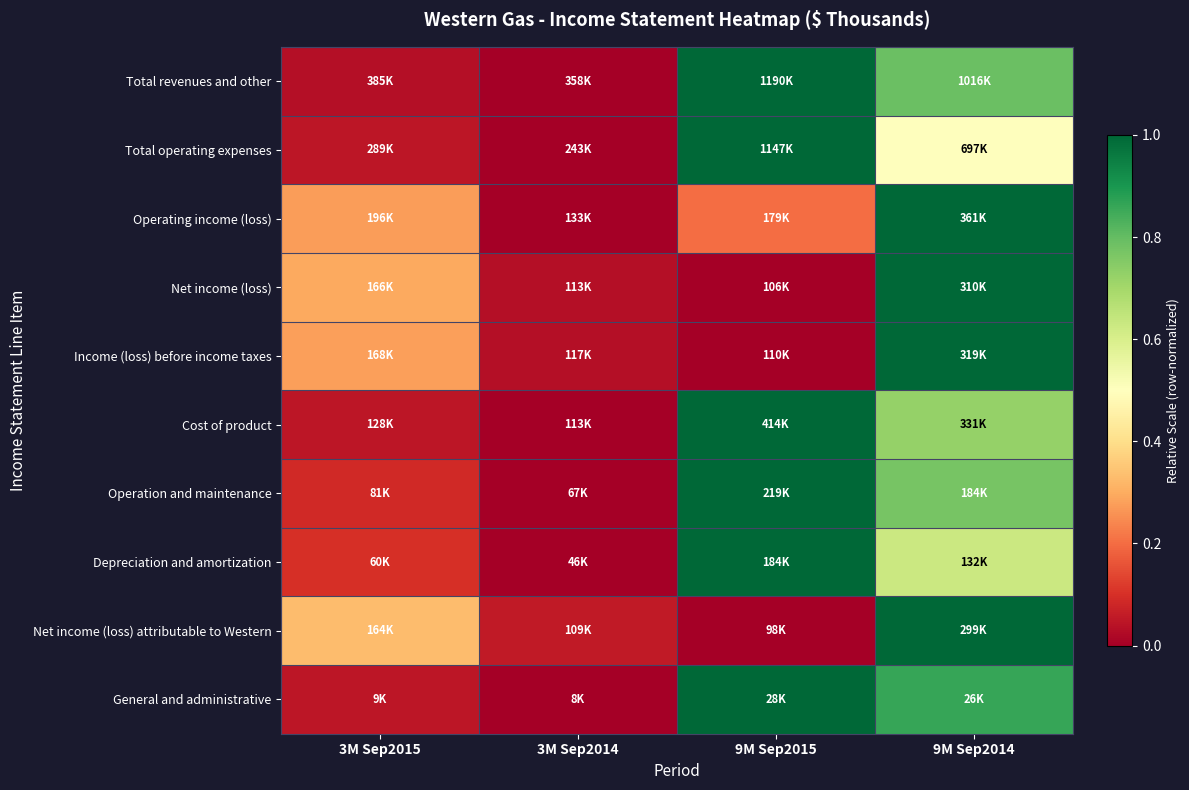

At how many categories does at least one series exceed 0?

4